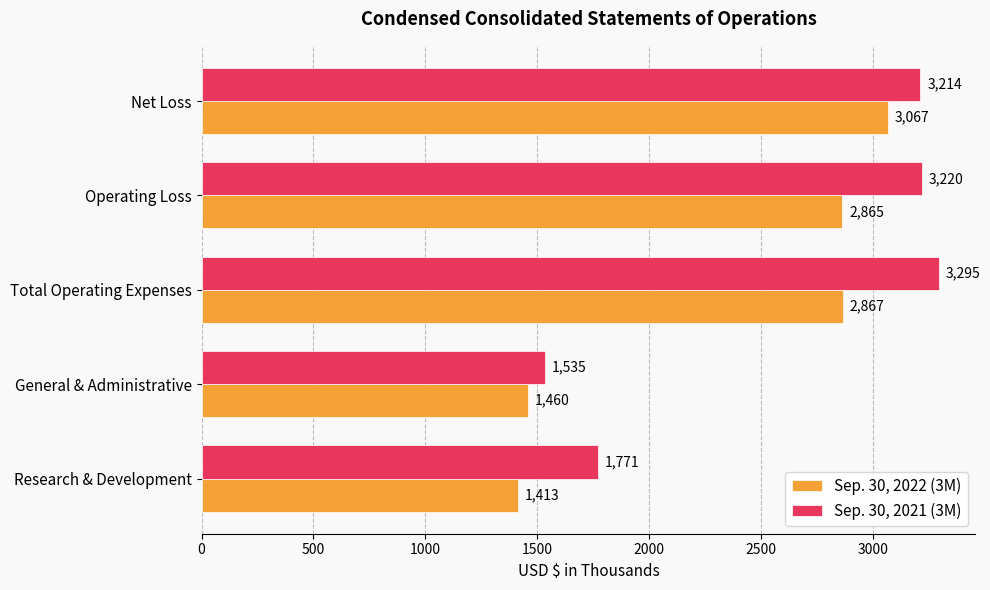

How many categories are shown in the chart?

5